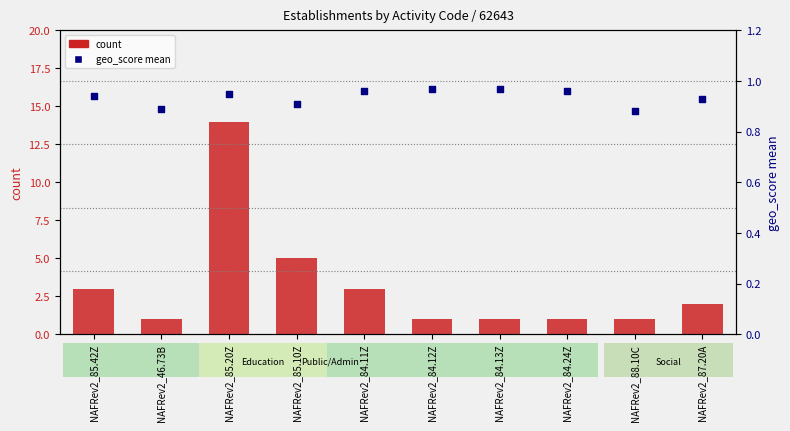

At how many categories does at least one series exceed 12?

1